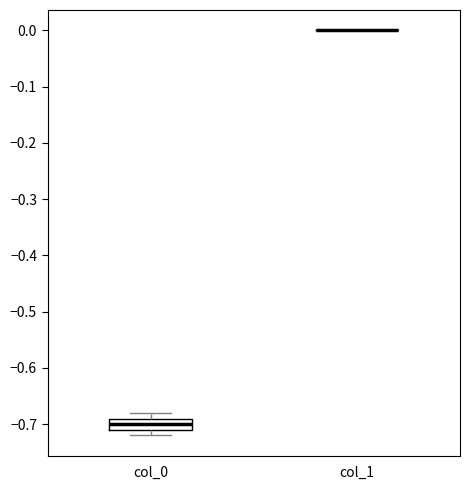

Reading left to right, transcribe this box plot: for each box, give where its median line is, the range the box spans, and where its two whiskers end, as read against the y-axis. The values are not printed on the chart, so give them approximately, as read against the axis.

col_0: median -0.70, box -0.71 to -0.69, whiskers -0.72 to -0.68
col_1: box collapsed to a line at 0.00, whiskers 0.00 to 0.00